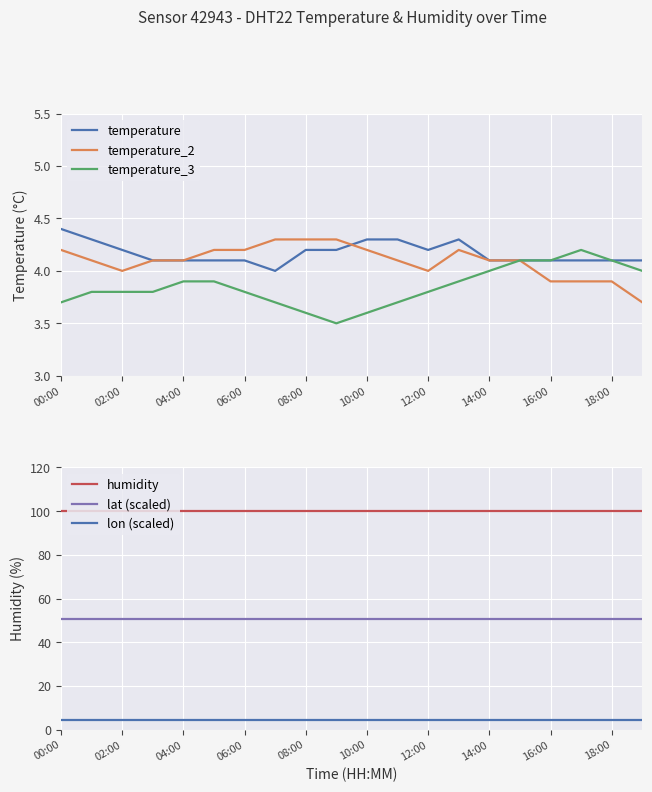

What is the difference between the highest and lowest values at 13?

96.0